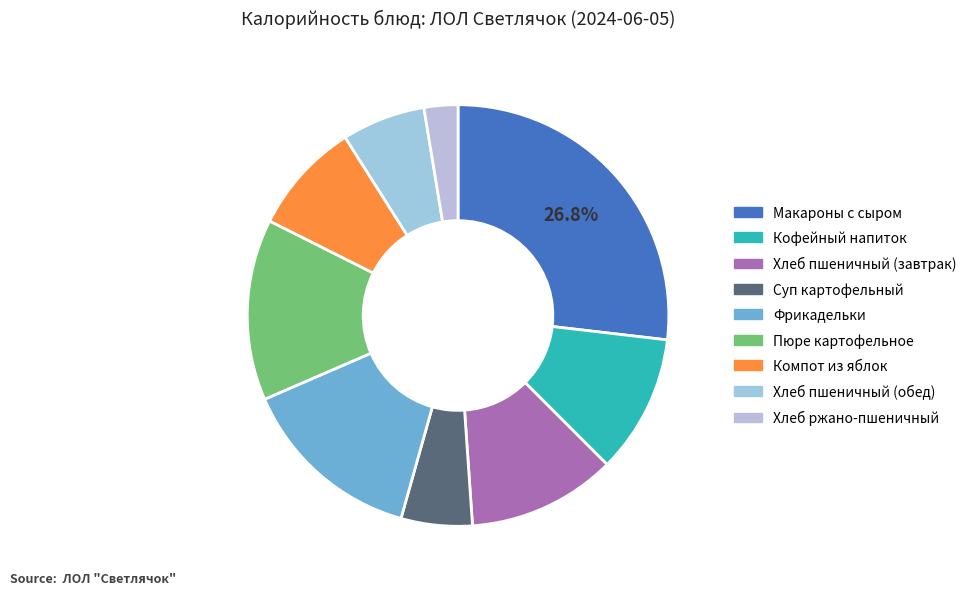

To the nearest percent, what is the difference between the Фрикадельки and Хлеб ржано-пшеничный slice percentages?

12%